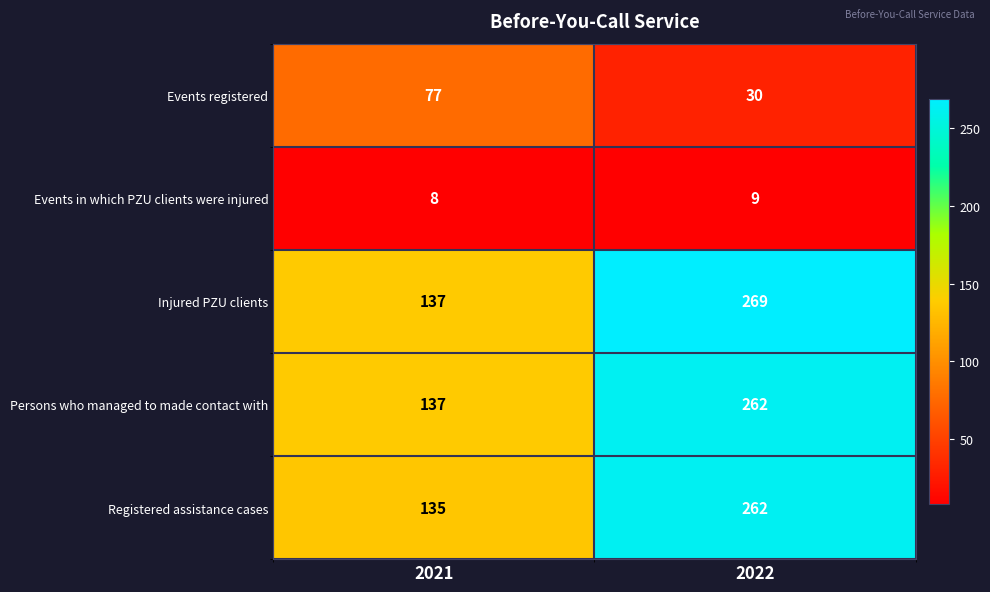

Read the Events in which PZU clients were injured value at 2022.

9